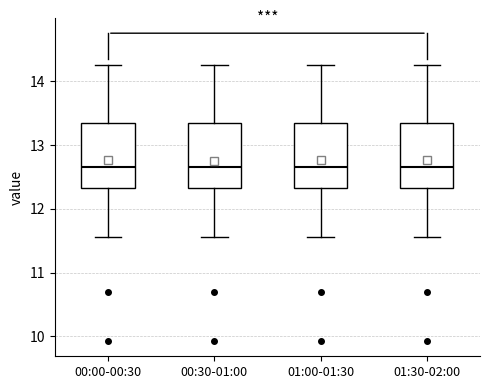

Reading left to right, read every box against the y-axis: the position of its median line, the range the box covers, and the ends of its whiskers. The values are not printed on the chart, so give them approximately, as read against the axis.

00:00-00:30: median 12.7, box 12.3 to 13.4, whiskers 11.6 to 14.3
00:30-01:00: median 12.7, box 12.3 to 13.4, whiskers 11.6 to 14.3
01:00-01:30: median 12.7, box 12.3 to 13.4, whiskers 11.6 to 14.3
01:30-02:00: median 12.7, box 12.3 to 13.4, whiskers 11.6 to 14.3